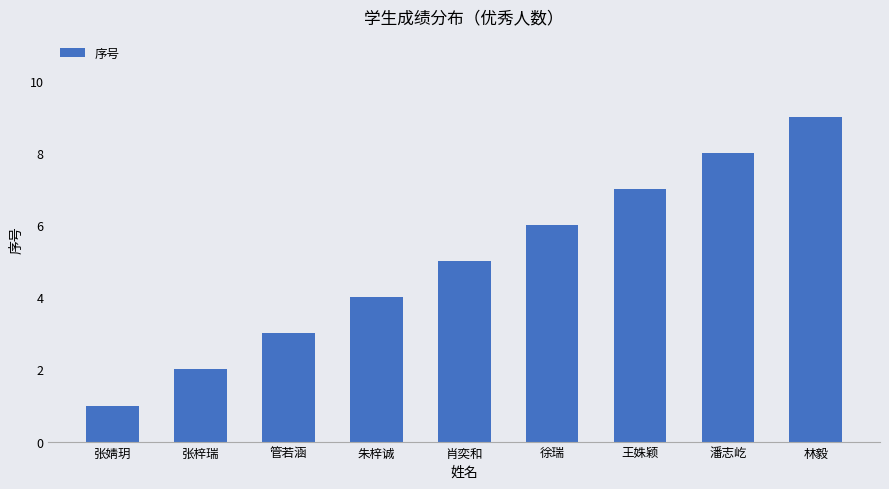

Between 张梓瑞 and 朱梓诚, which is larger?

朱梓诚